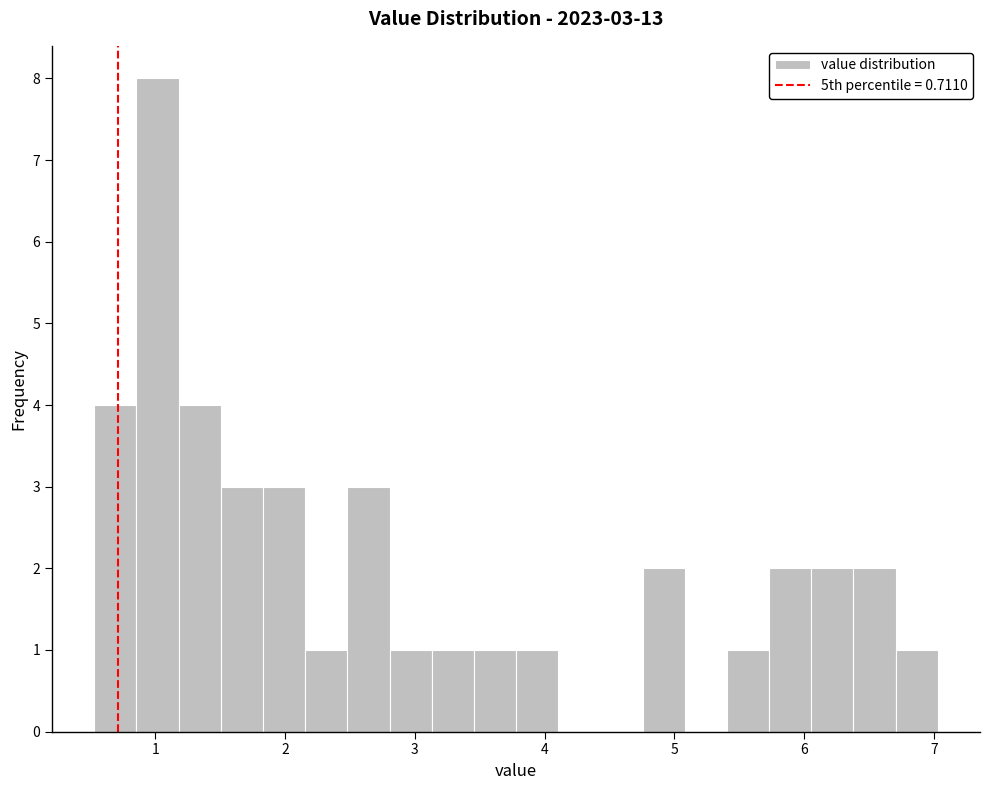

Around what value on the x-axis is the tallest bar? Give the approximate position of its centre, as read against the axis.

1.0